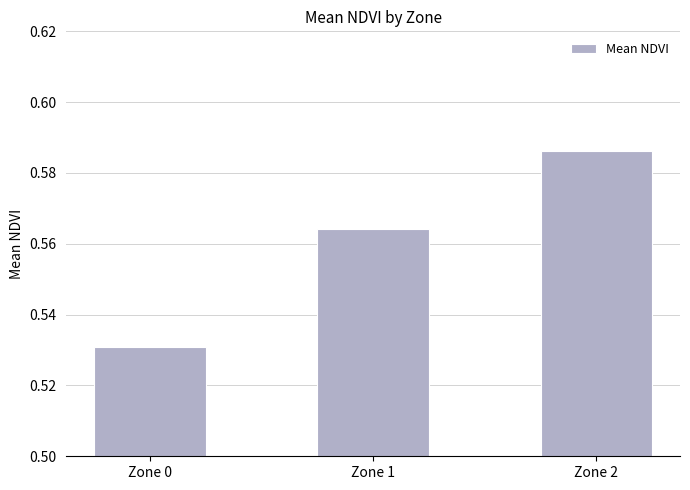

At which category does the chart reach its minimum across all series?

Zone 0